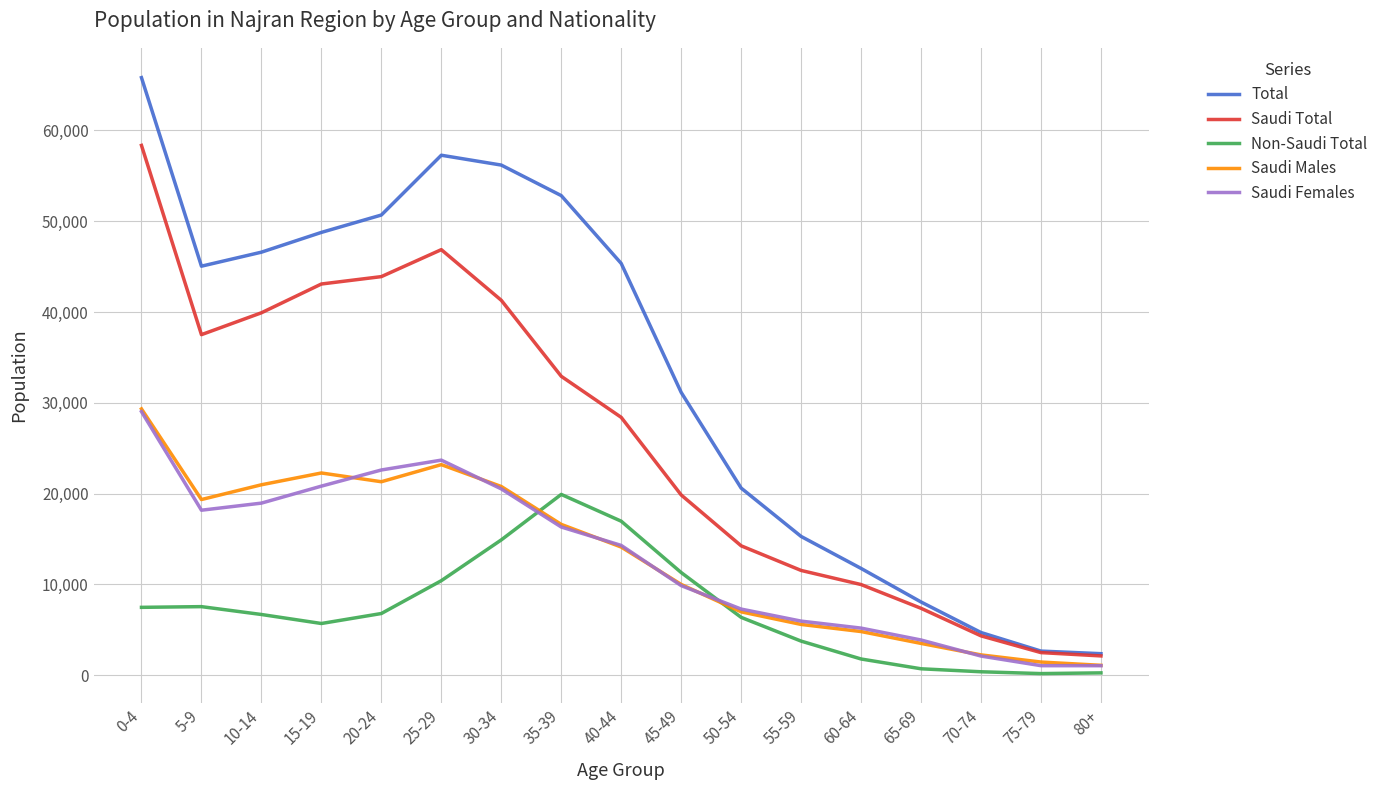

Where is the first local maximum for Saudi Males?

15-19